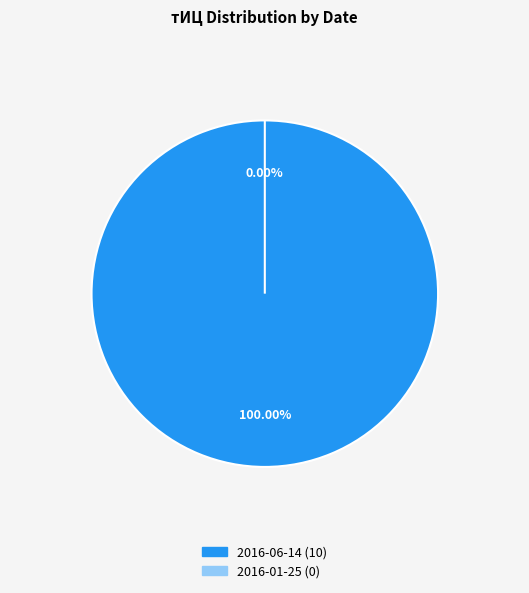

To the nearest percent, what is the difference between the largest and smallest slice percentages?

100%